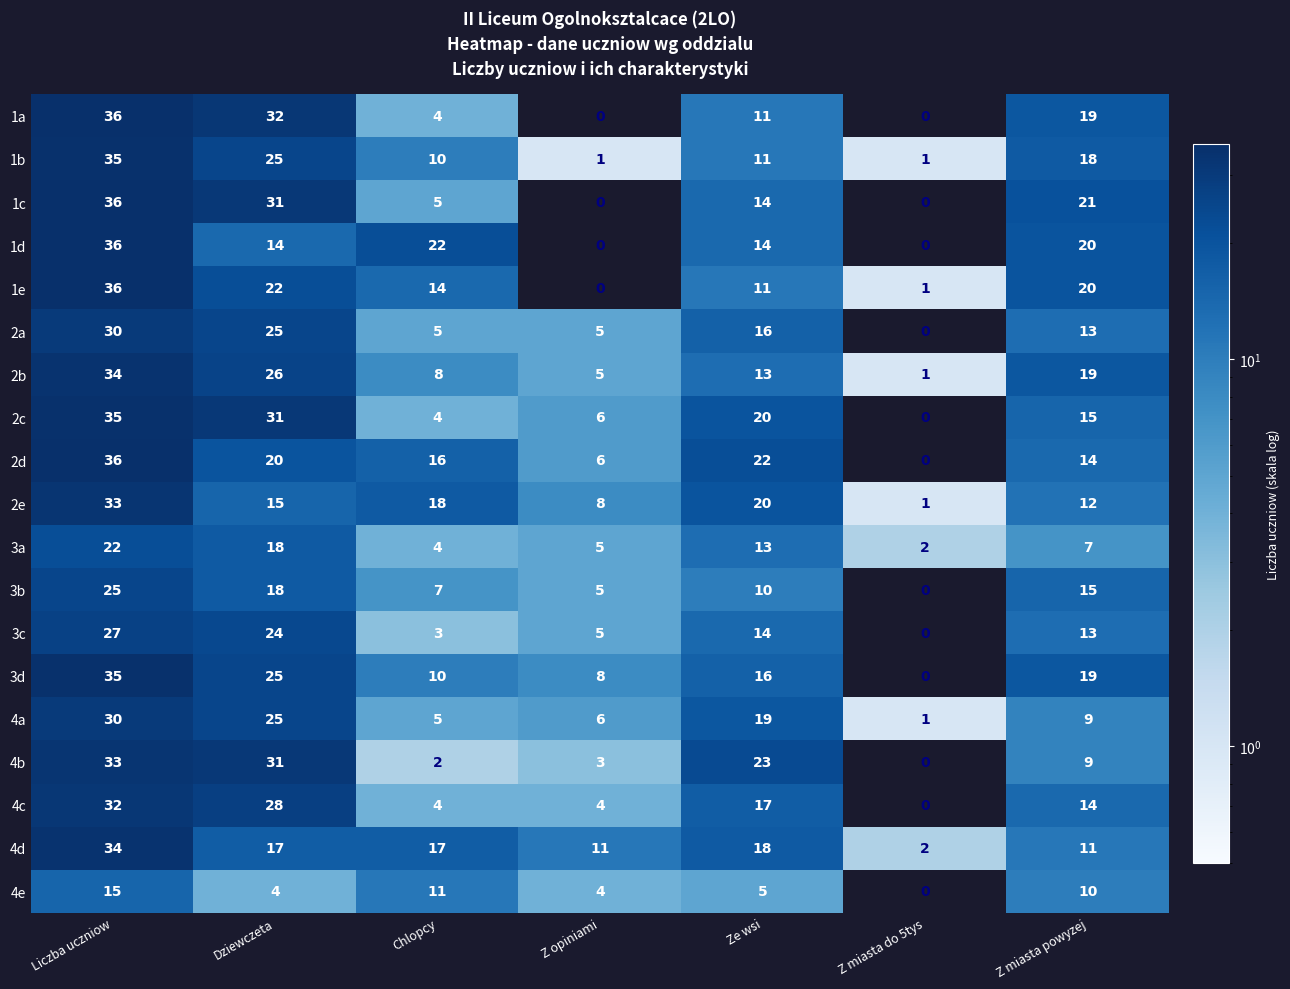

At which category does the chart reach its peak across all series?

Liczba uczniow